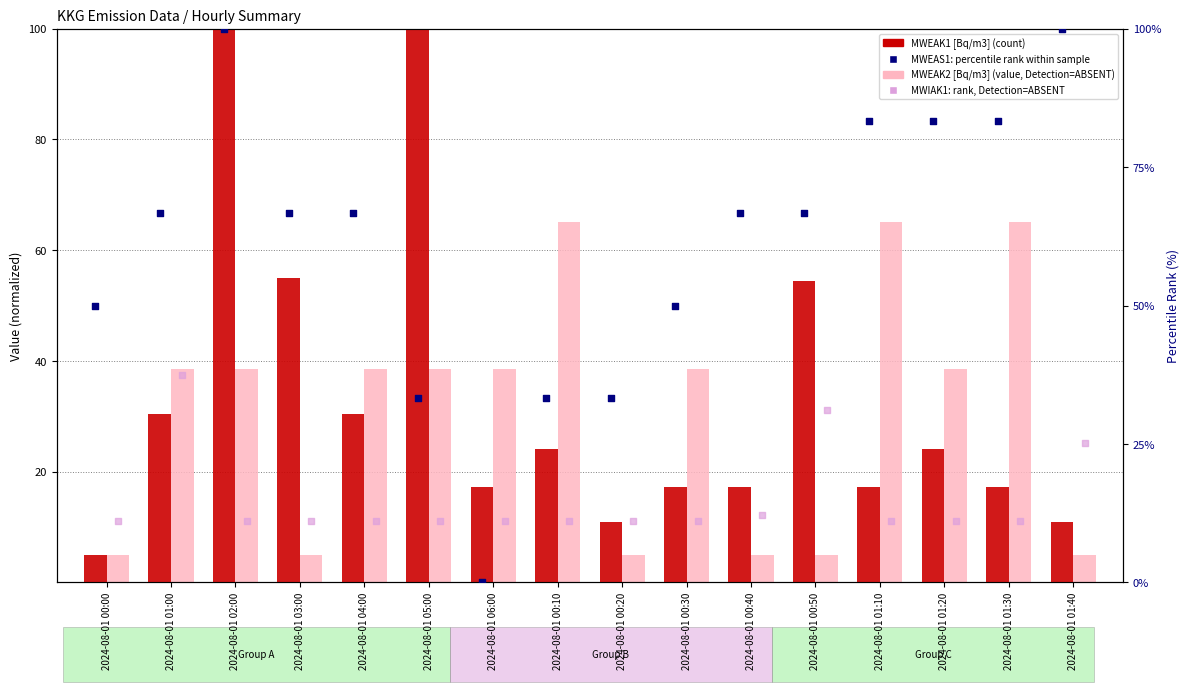

Which series has the largest Y range (max minus min)?

MWEAS1 percentile rank